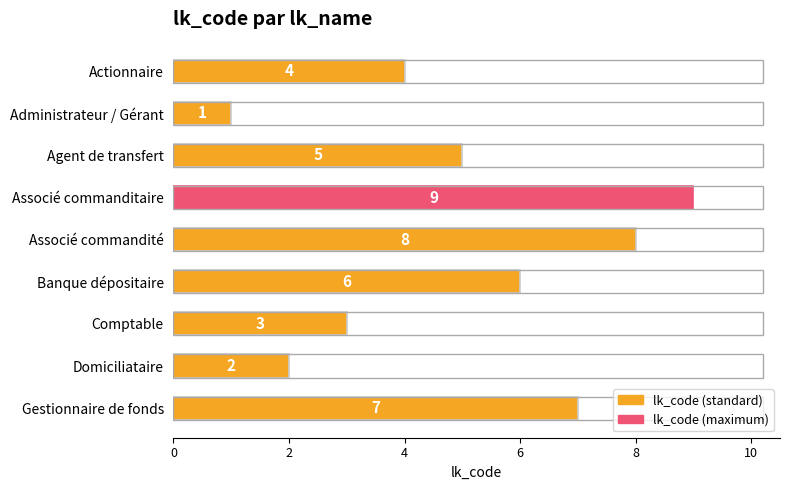

Rank the categories by value from lowest to highest.

Administrateur / Gérant, Domiciliataire, Comptable, Actionnaire, Agent de transfert, Banque dépositaire, Gestionnaire de fonds, Associé commandité, Associé commanditaire